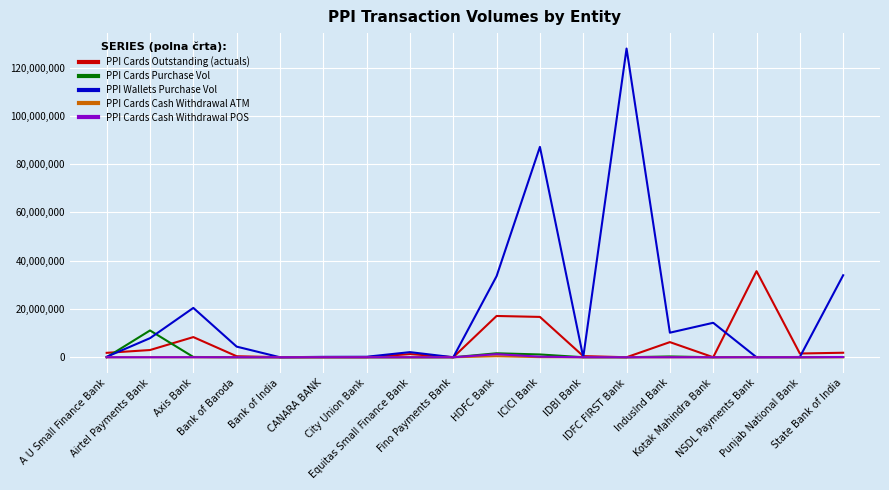

Which series has the largest total across all categories?

PPI Wallets Purchase Vol